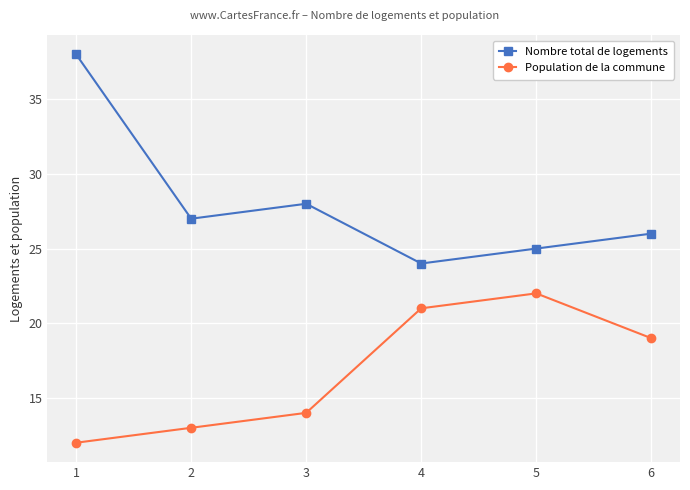

What is the spread (max minus min) of values at 5?

3